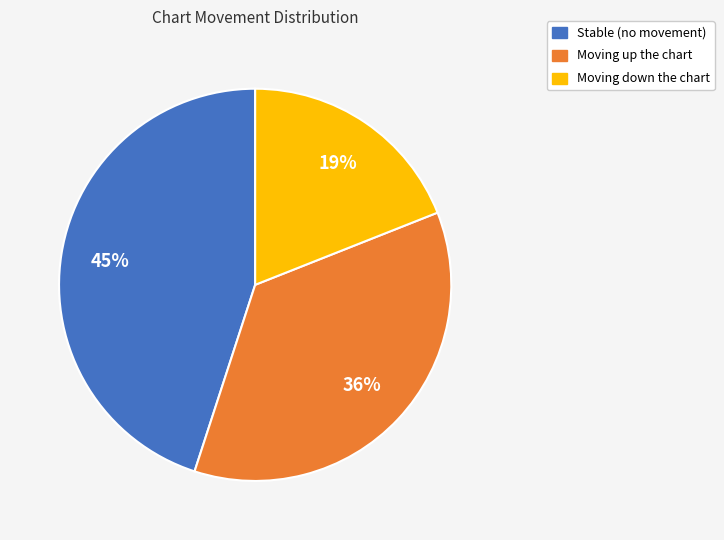

How many slices are in this pie chart?

3